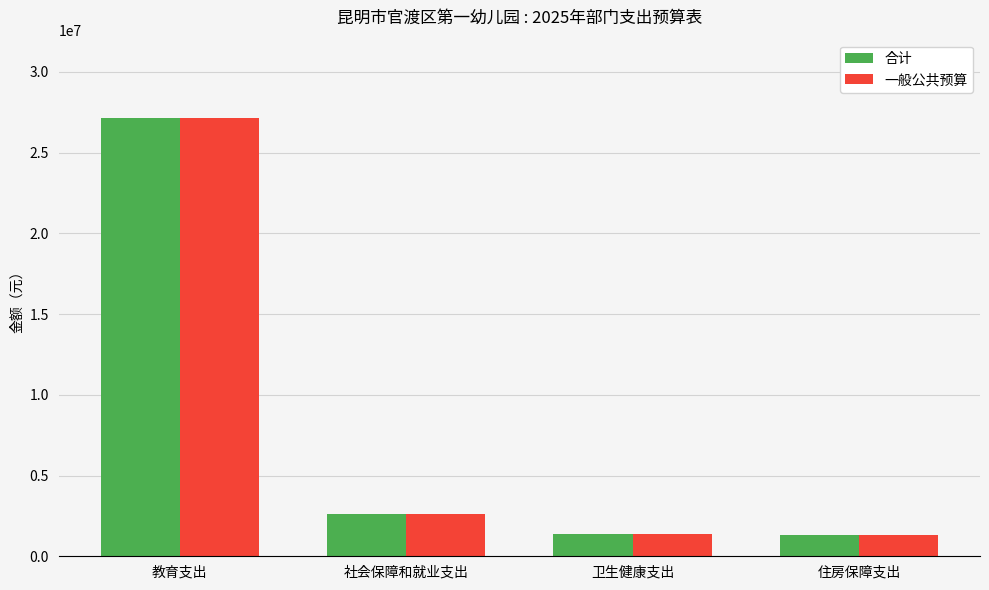

What is the average value of the 一般公共预算 series?

8115821